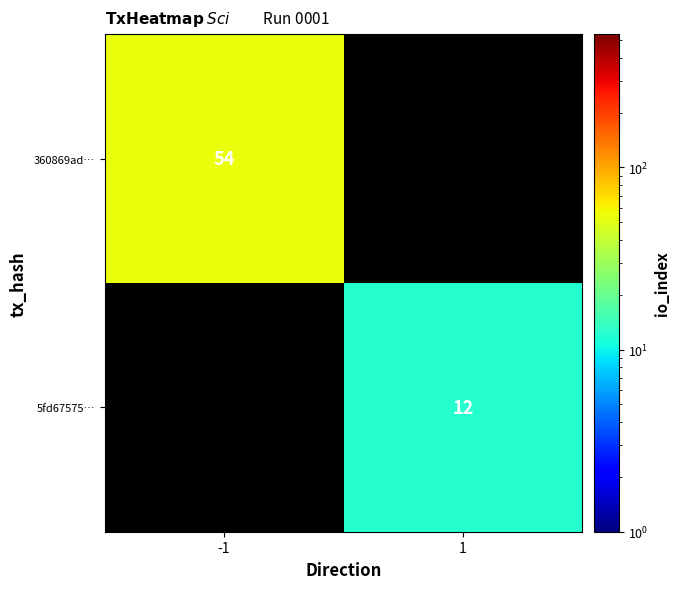

Is the value of 5fd67575… at 1 greater than the value of 360869ad… at -1?

No